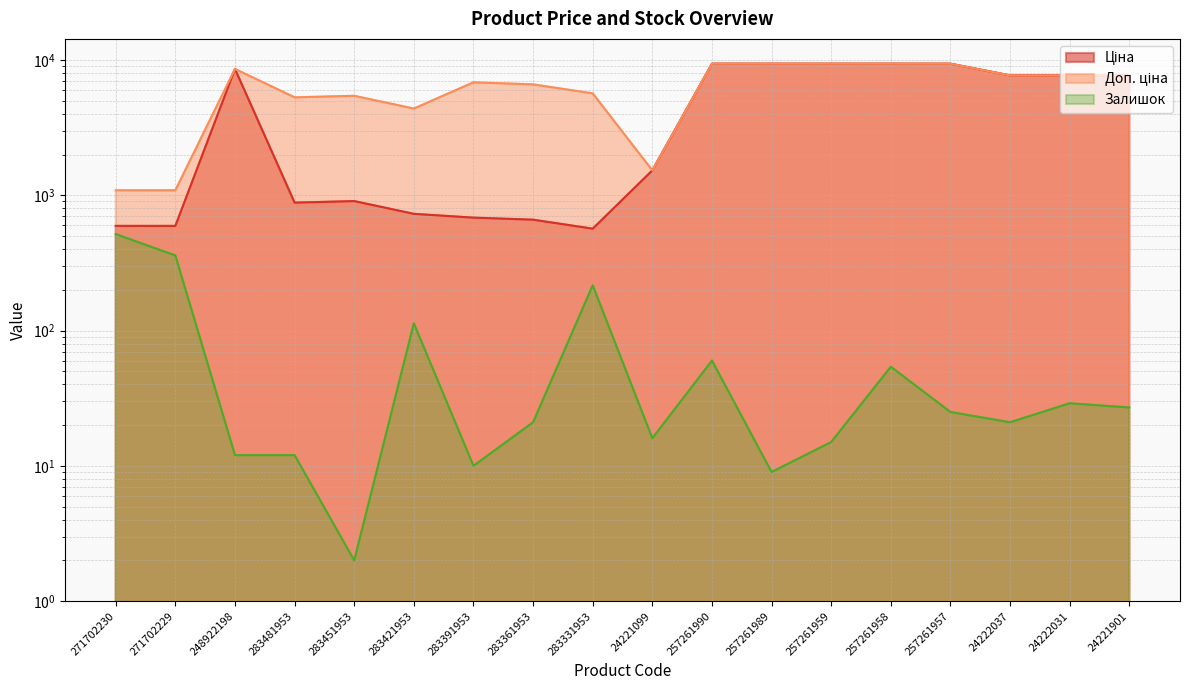

True or false: Ціна and Залишок cross at least once.

False